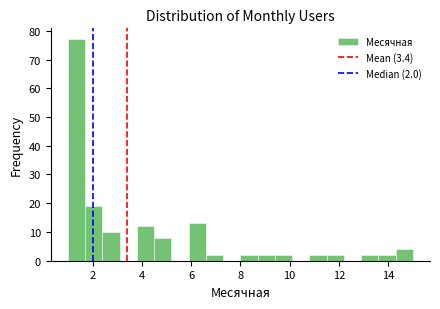

Around what value on the x-axis is the tallest bar? Give the approximate position of its centre, as read against the axis.

1.4